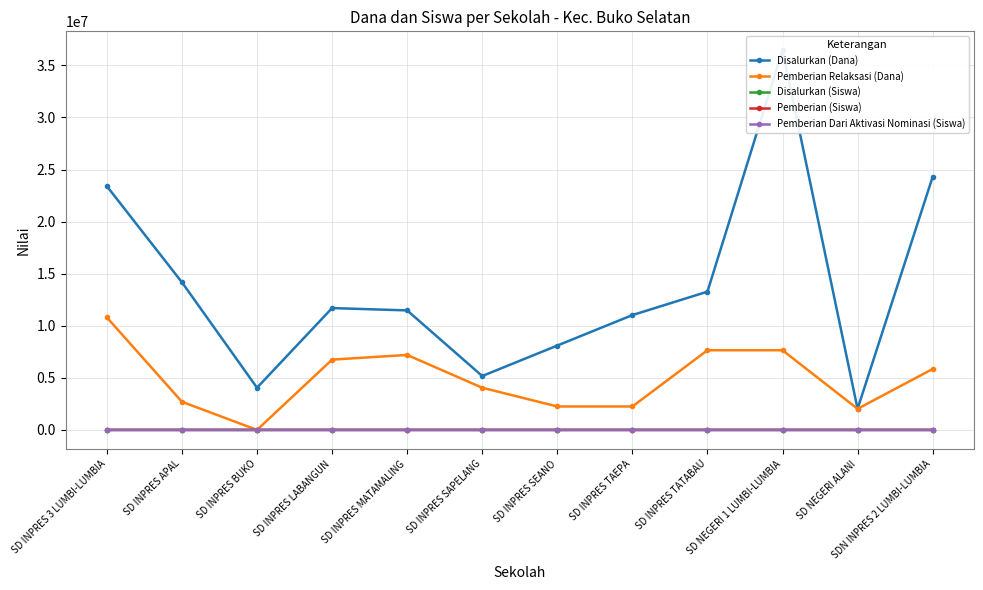

What position from the right is SD INPRES APAL?

11